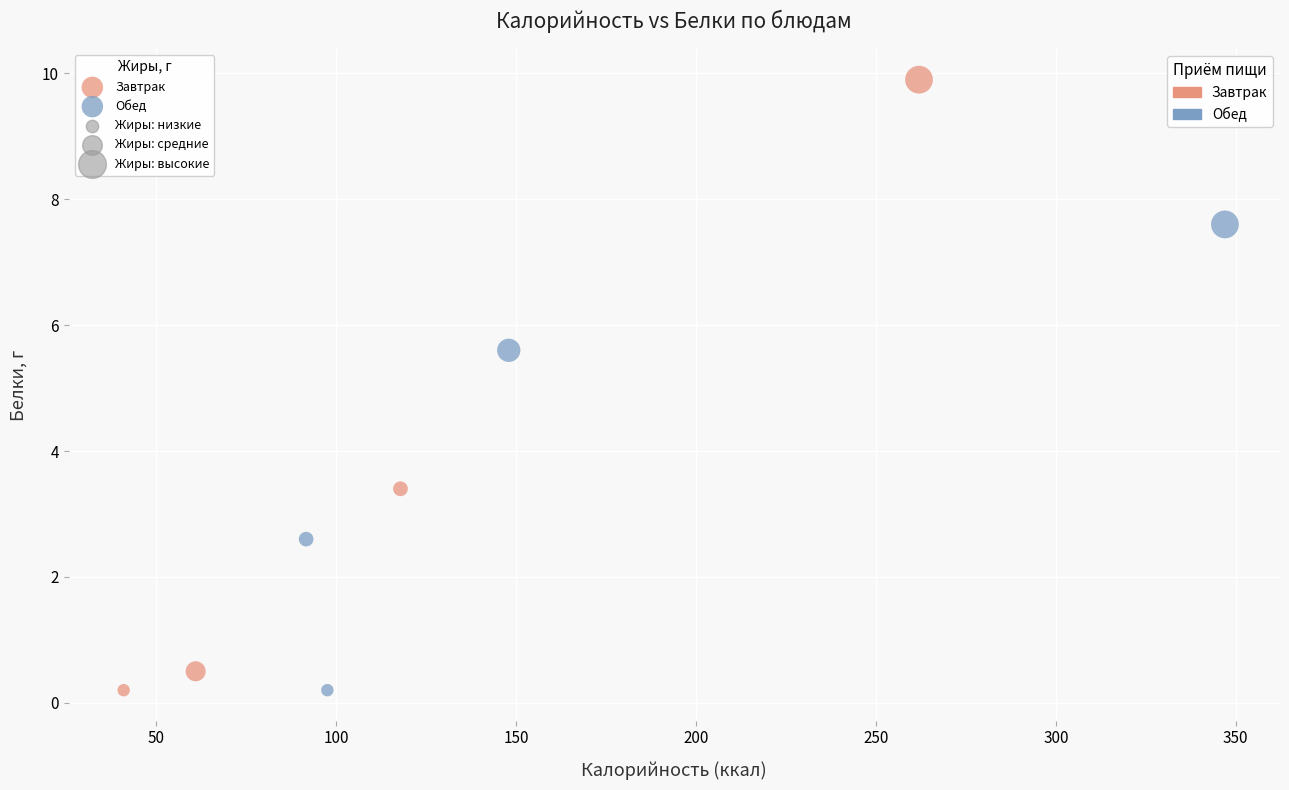

Which series has the widest spread of Y values?

Завтрак